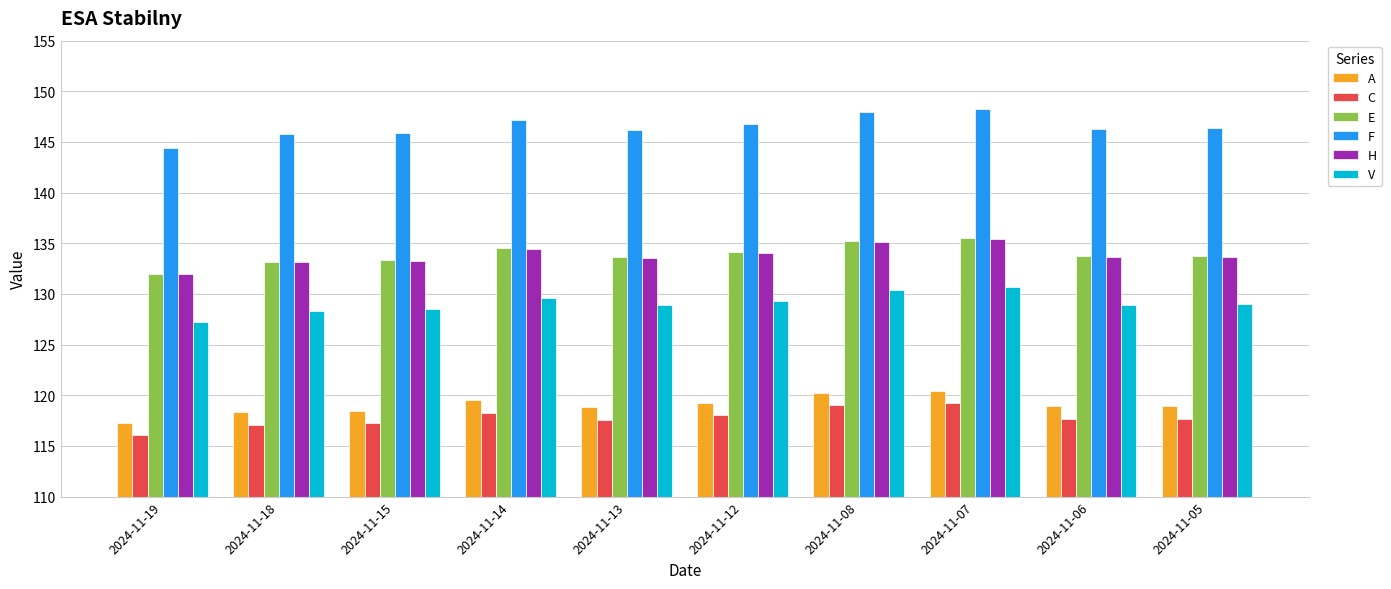

What value does the A series have at 2024-11-19?

117.3